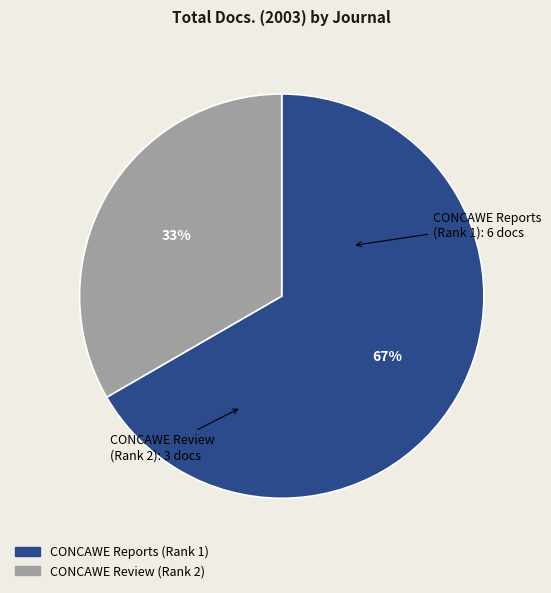

Do CONCAWE Review (Rank 2) and CONCAWE Reports (Rank 1) together represent more than half of the pie?

Yes